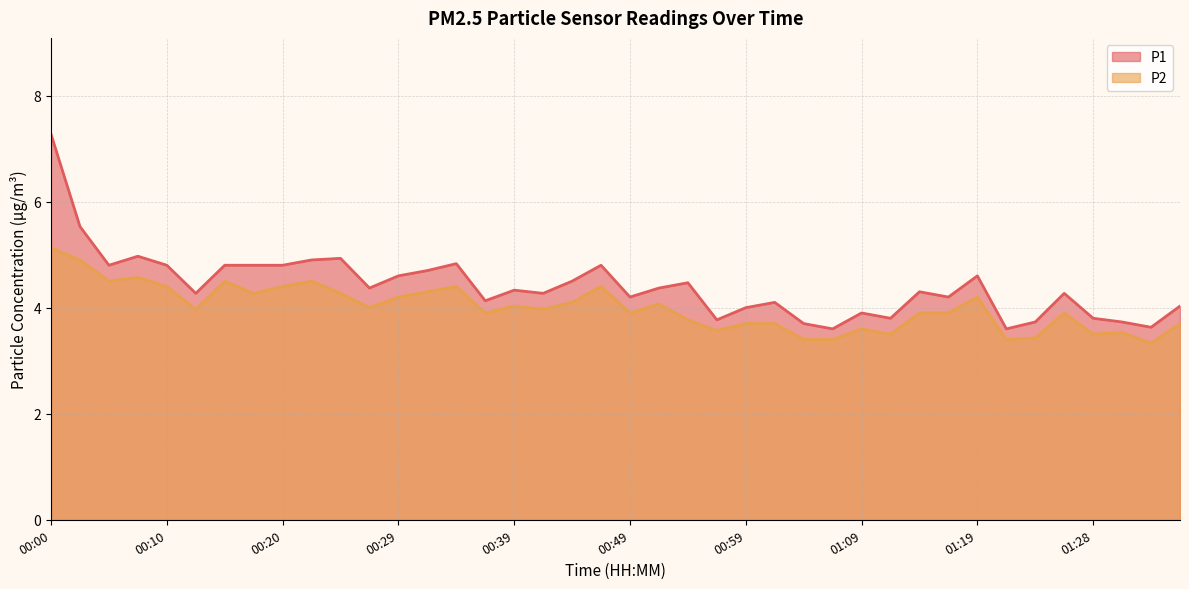

How many lines are shown in the chart?

2